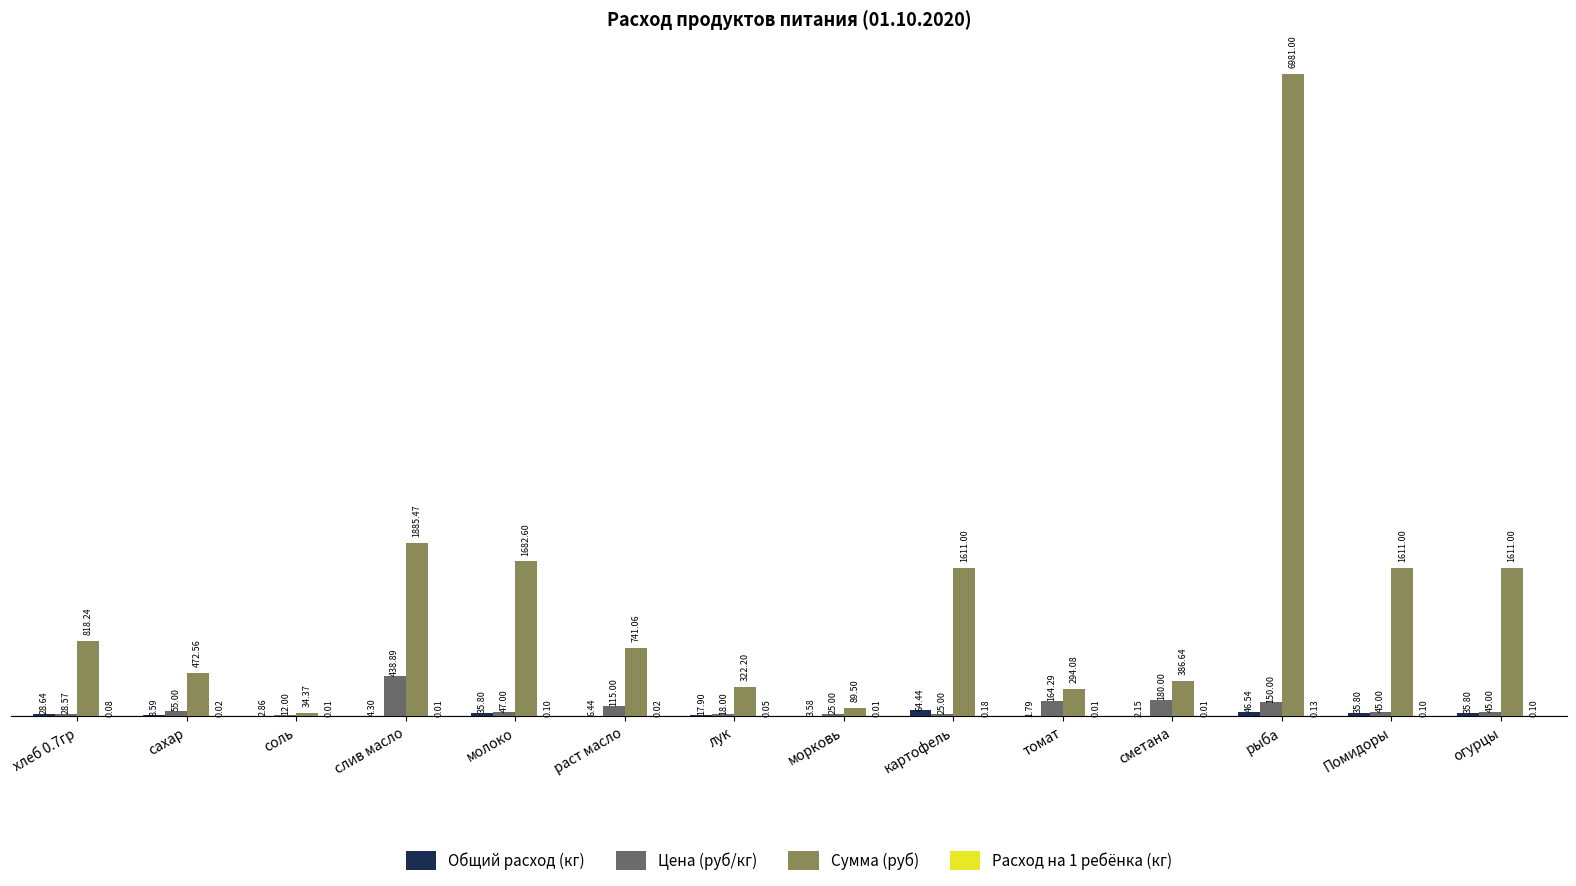

At which category is the sum across all series the highest?

рыба